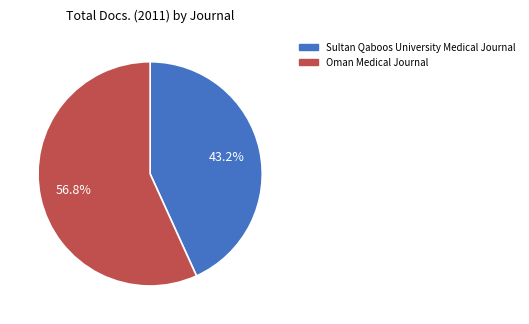

Count the number of slices in the pie.

2